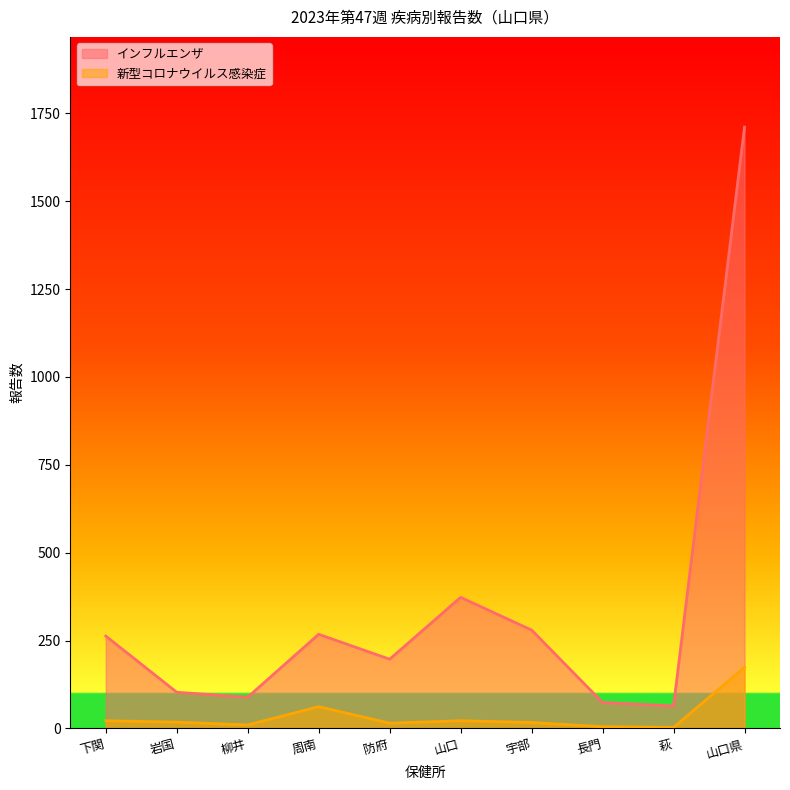

How many values in the 新型コロナウイルス感染症 series exceed 18?

4